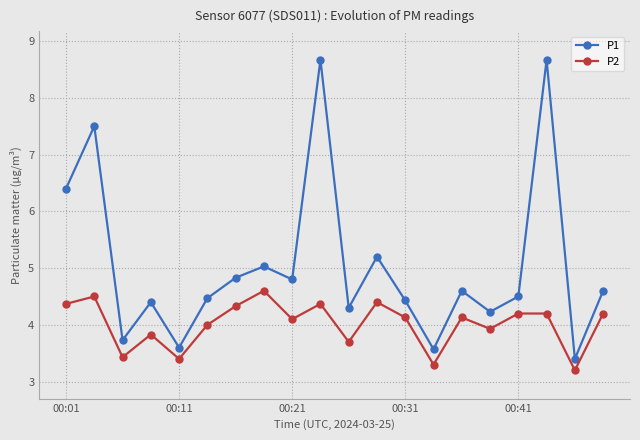

What is the minimum value for P1?

3.4